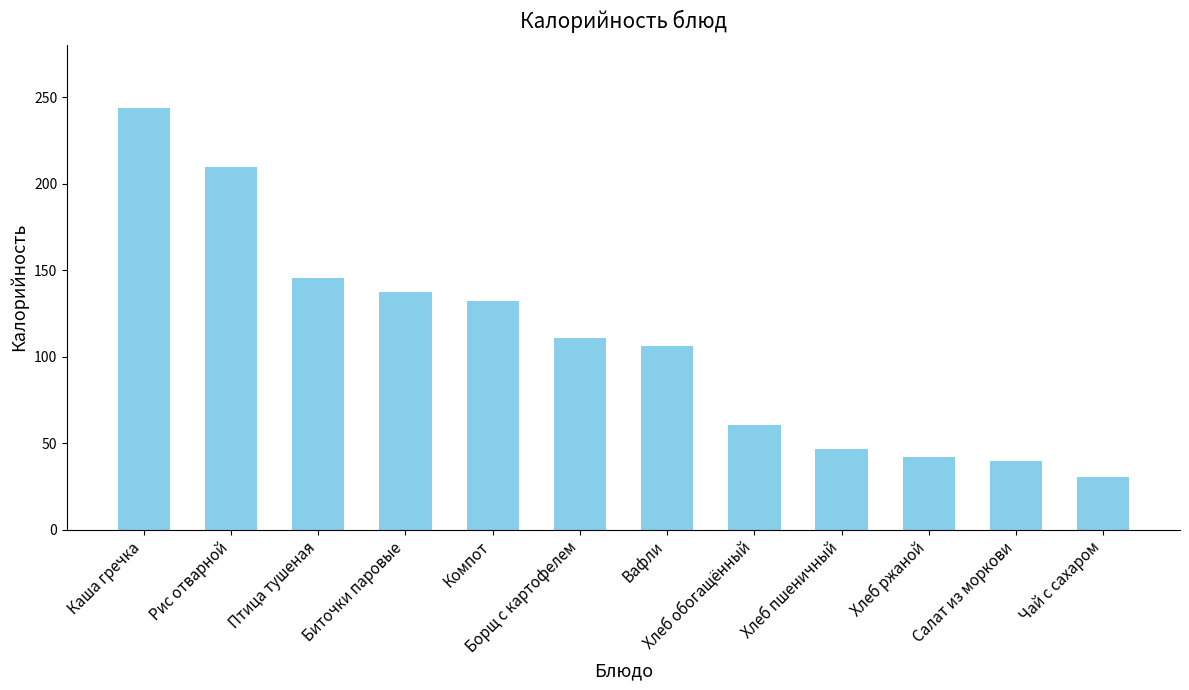

Reading left to right, transcribe all the data shown in this chart.

Каша гречка=243.8	Рис отварной=209.7	Птица тушеная=145.8	Биточки паровые=137.5	Компот=132.1	Борщ с картофелем=111.0	Вафли=106.4	Хлеб обогащённый=60.3	Хлеб пшеничный=46.8	Хлеб ржаной=42.0	Салат из моркови=39.9	Чай с сахаром=30.3